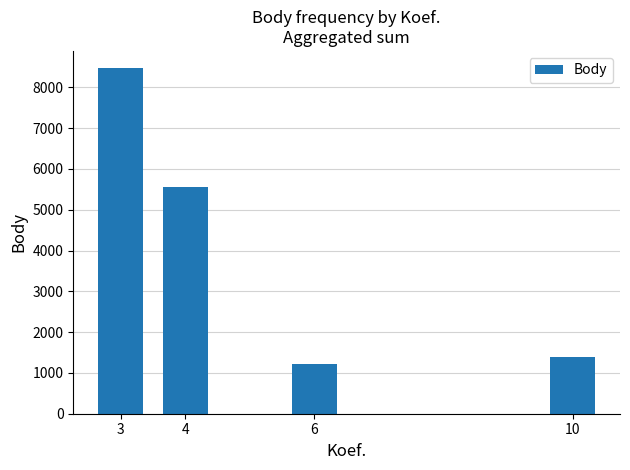

The chart shows a value of 652 at 10. True or false?

False